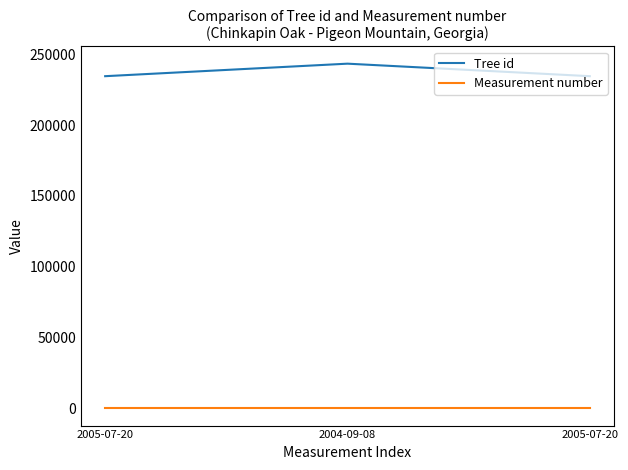

Does the chart have visible grid lines?

No